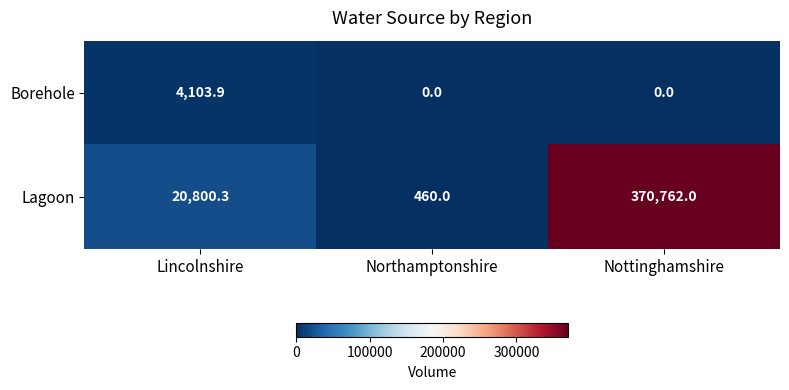

The value of Lagoon at Northamptonshire is 266.9. True or false?

False